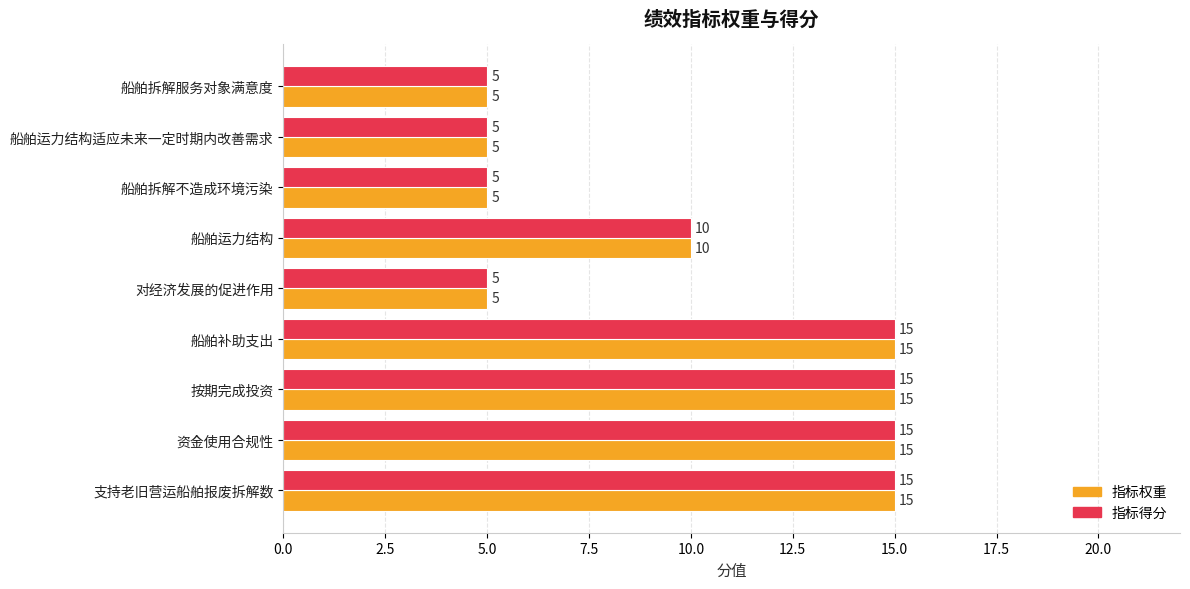

The value of 指标得分 at 对经济发展的促进作用 is 5. True or false?

True